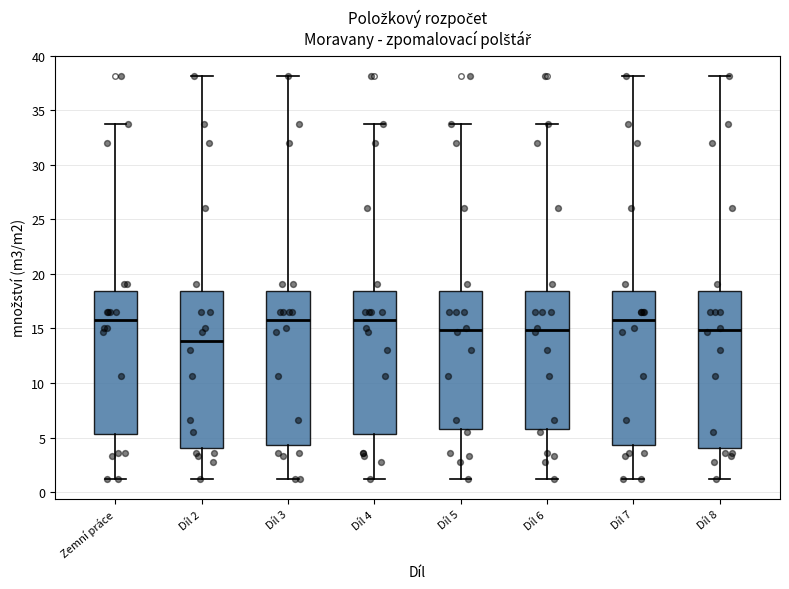

Reading left to right, transcribe this box plot: for each box, give where its median line is, the range the box spans, and where its two whiskers end, as read against the y-axis. The values are not printed on the chart, so give them approximately, as read against the axis.

Zemní práce: median 16.0, box 5.5 to 18.5, whiskers 1.0 to 34.0
Díl 2: median 14.0, box 4.0 to 18.5, whiskers 1.0 to 38.0
Díl 3: median 16.0, box 4.5 to 18.5, whiskers 1.0 to 38.0
Díl 4: median 16.0, box 5.5 to 18.5, whiskers 1.0 to 34.0
Díl 5: median 15.0, box 6.0 to 18.5, whiskers 1.0 to 34.0
Díl 6: median 15.0, box 6.0 to 18.5, whiskers 1.0 to 34.0
Díl 7: median 16.0, box 4.5 to 18.5, whiskers 1.0 to 38.0
Díl 8: median 15.0, box 4.0 to 18.5, whiskers 1.0 to 38.0